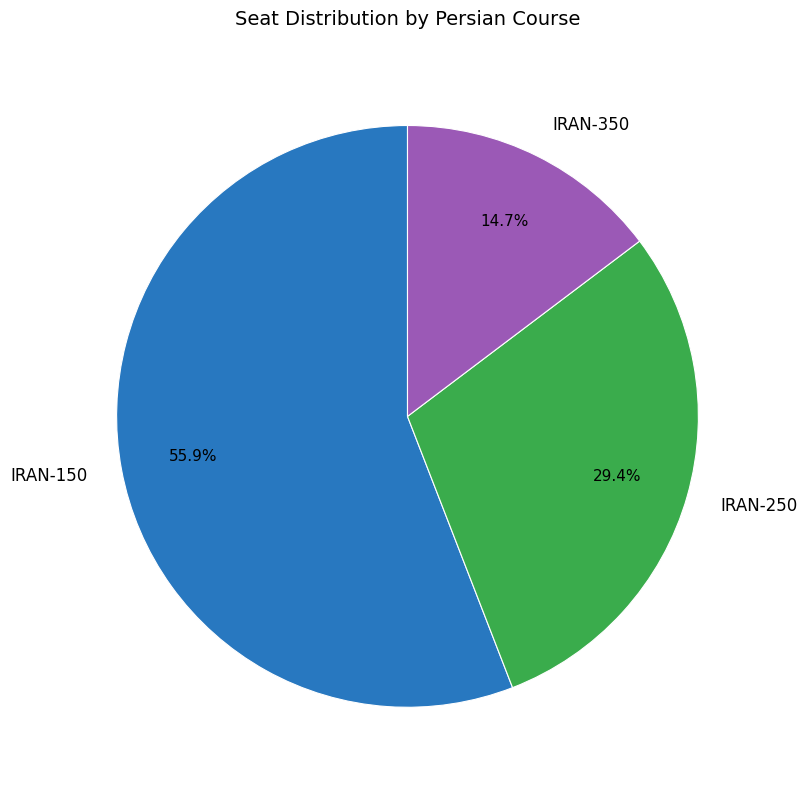

How many slices are in this pie chart?

3